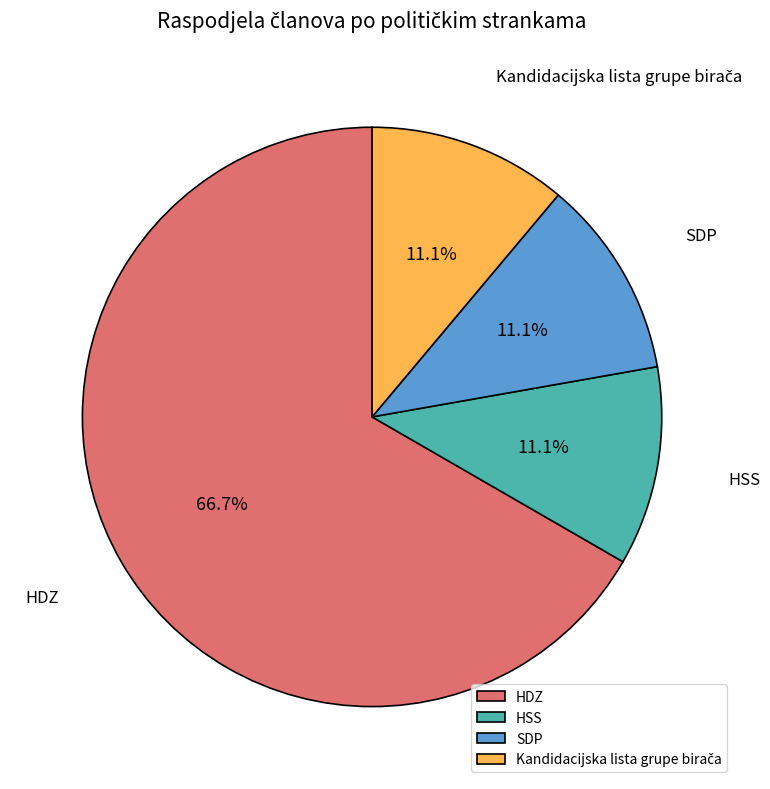

What is the majority slice?

HDZ